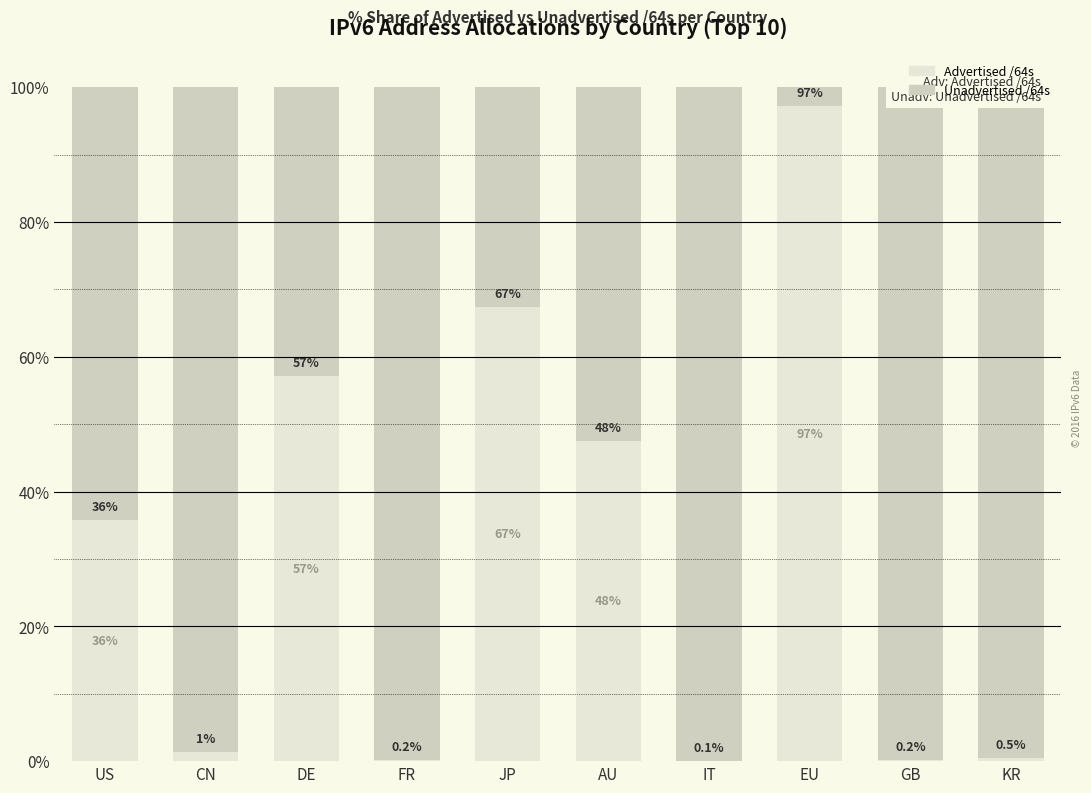

At which label does Advertised /64s reach its peak?

EU